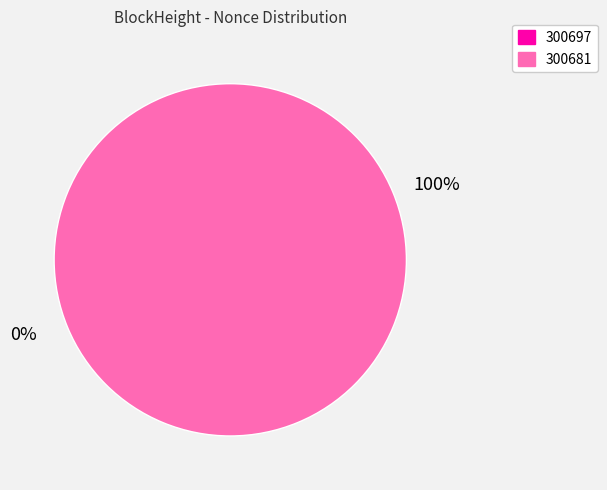

What portion of the pie excludes 300697?

100.0%